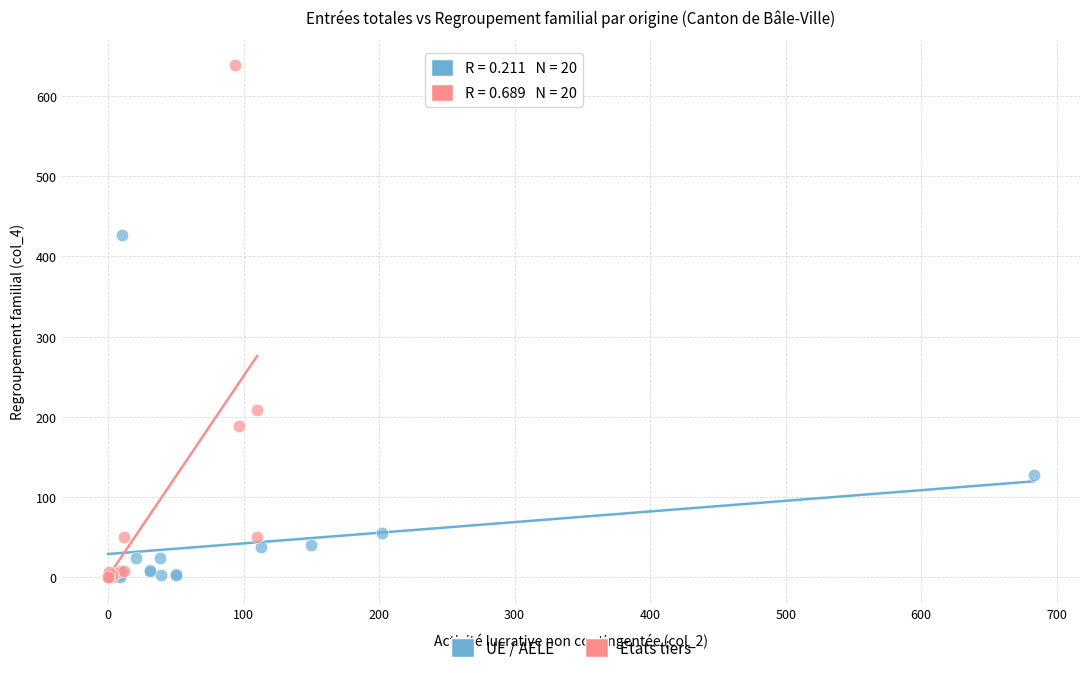

Which series has the largest Y range (max minus min)?

Etats tiers